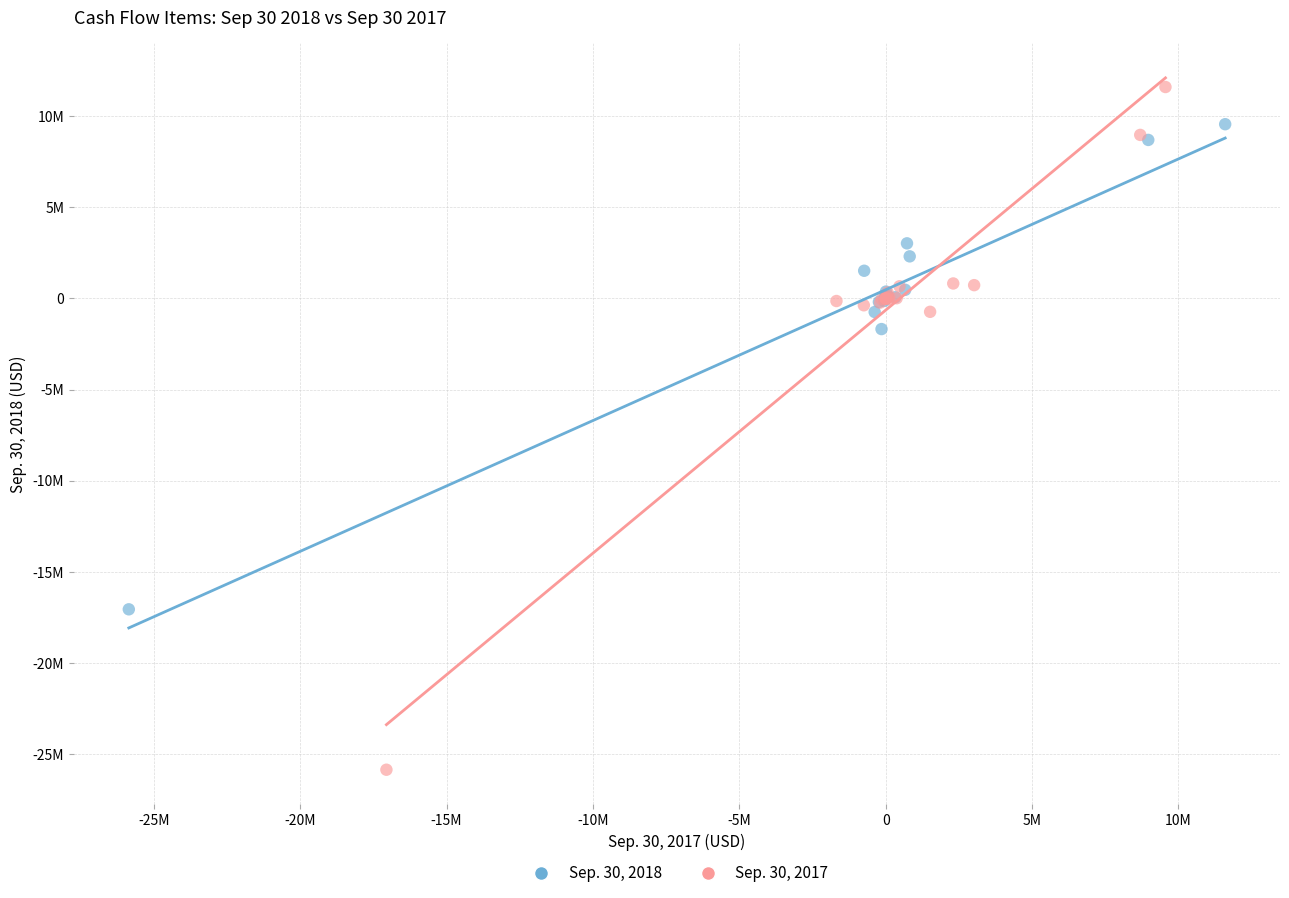

What are all the series names shown in the legend?

Sep. 30, 2018, Sep. 30, 2017